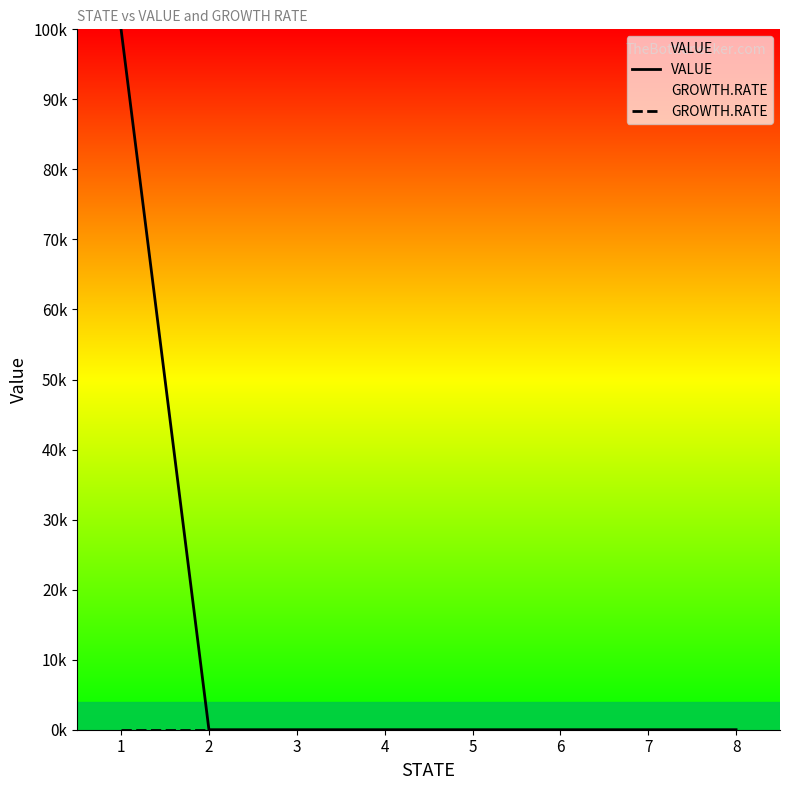

Where is VALUE nearest to the value 50000?

1